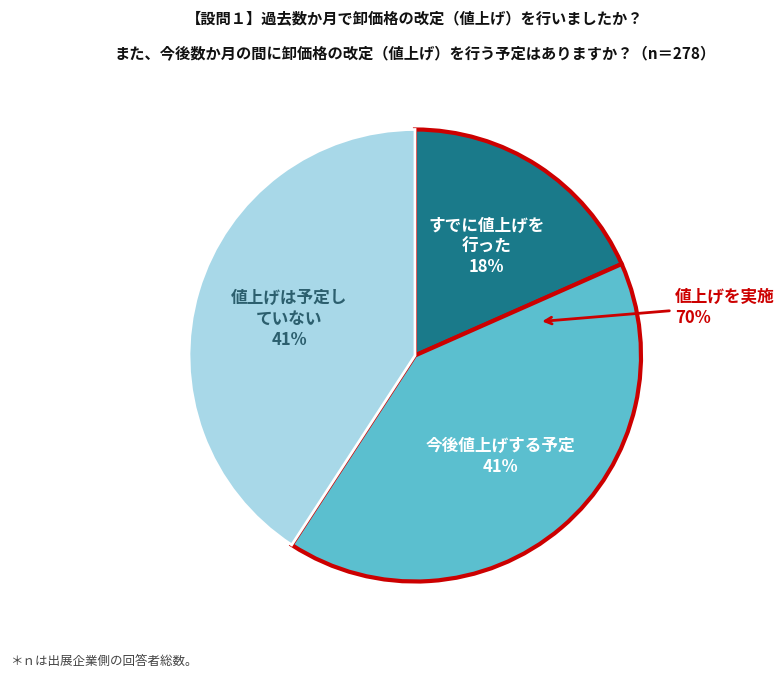

Does any single category account for the majority?

Yes